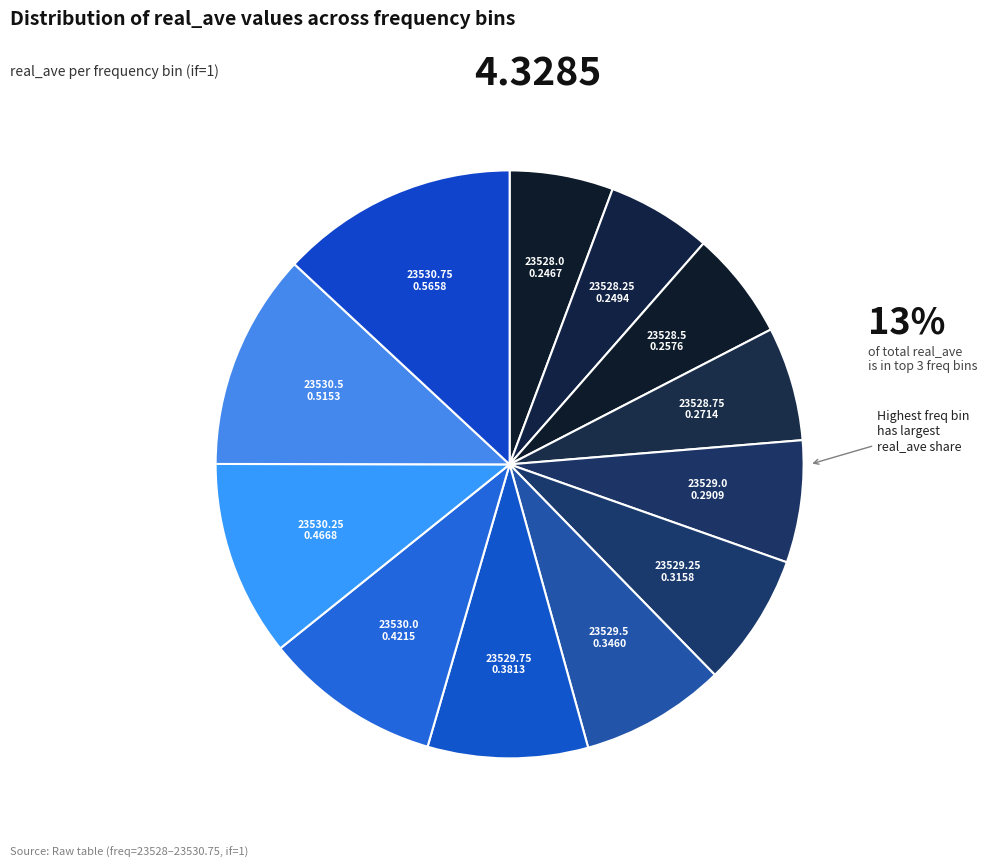

Count the number of slices in the pie.

12